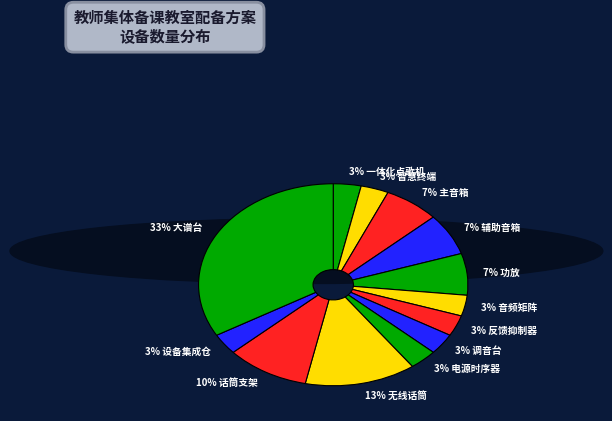

To the nearest percent, what portion does 7% 辅助音箱 represent?

7%